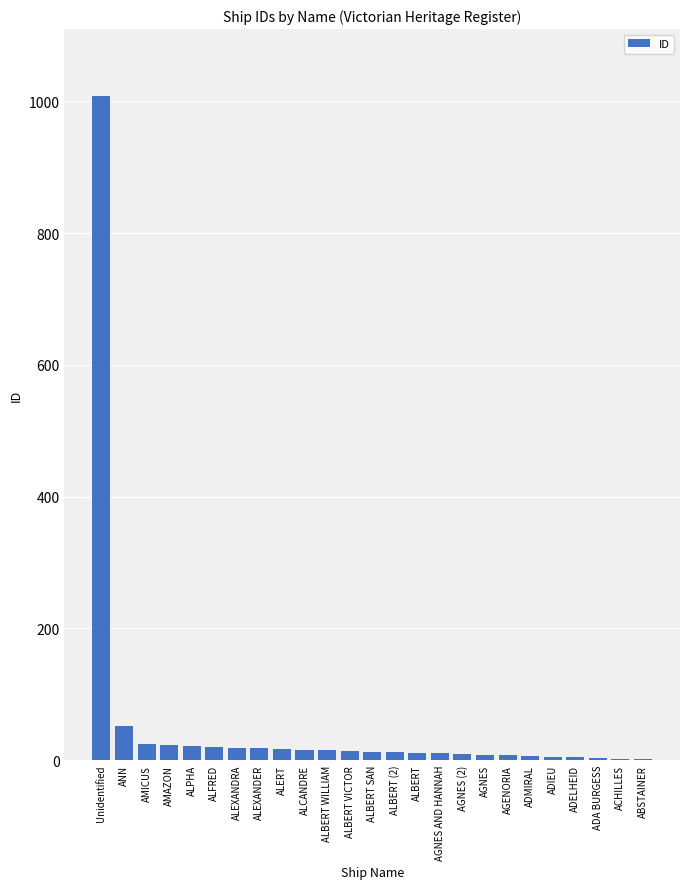

The chart shows a value of 1009 at Unidentified. True or false?

True